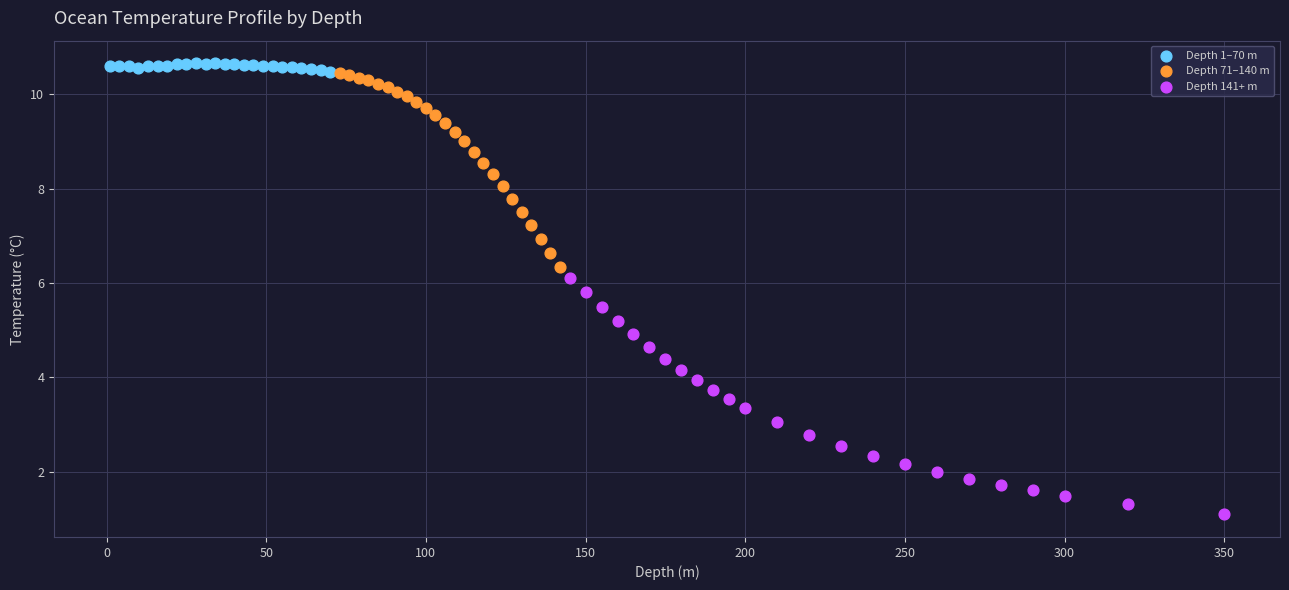

What are all the series names shown in the legend?

Depth 1–70 m, Depth 71–140 m, Depth 141+ m